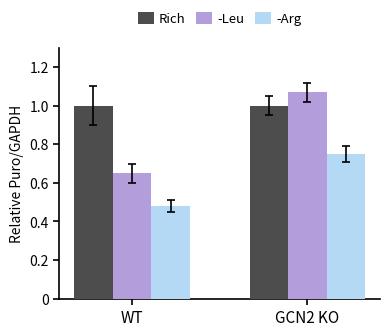

List the labels in order of -Leu value, smallest first.

WT, GCN2 KO